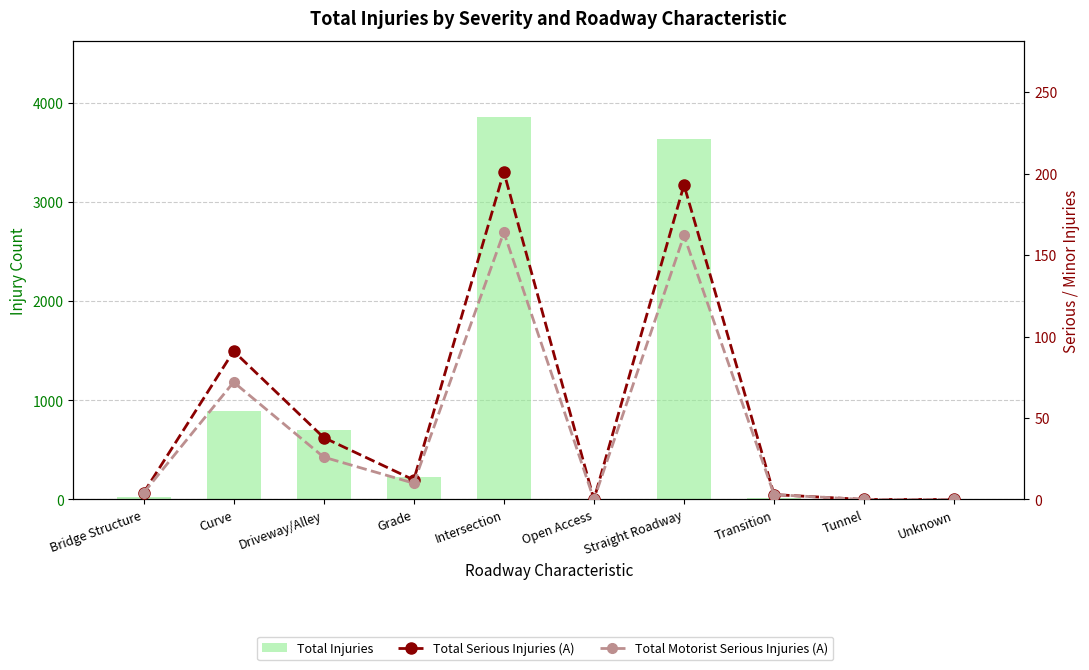

What is the maximum value shown in the chart?

3855